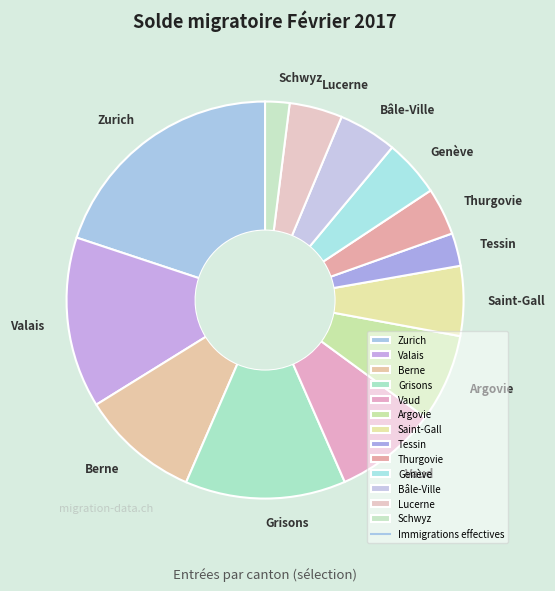

The Argovie slice represents 7% of the pie. True or false?

True